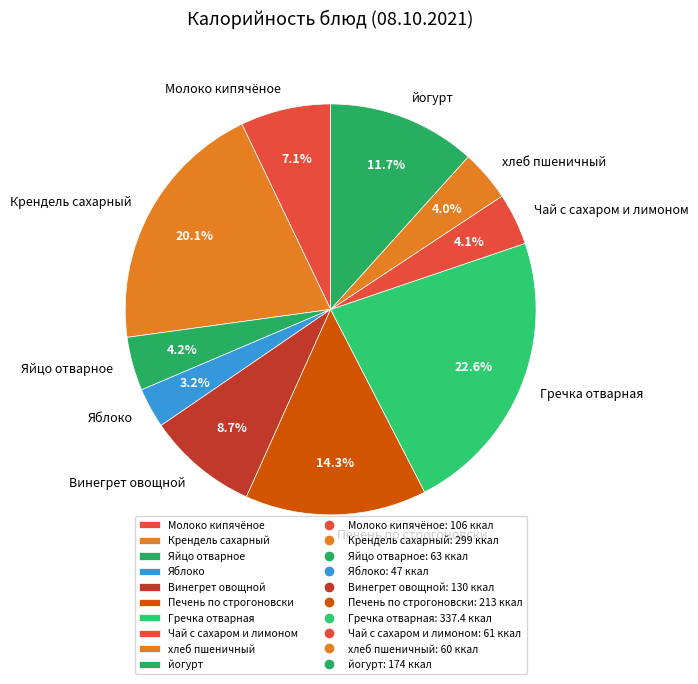

To the nearest percent, what is the difference between the largest and smallest slice percentages?

19%